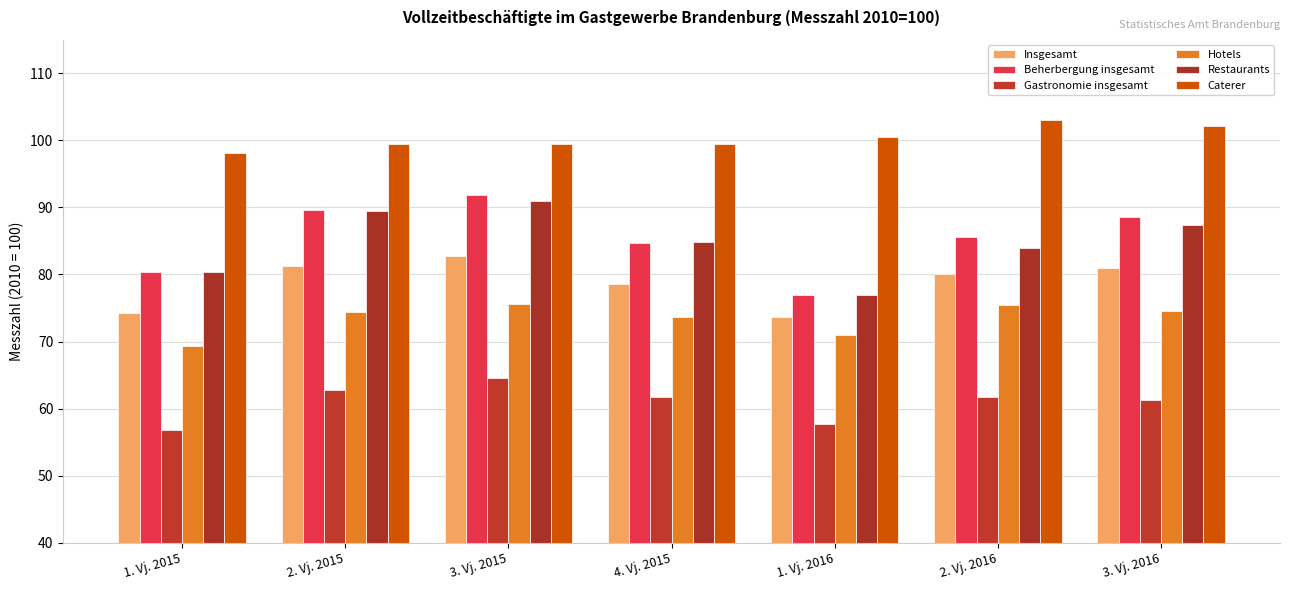

Rank the series by their maximum value, from lowest to highest.

Gastronomie insgesamt, Hotels, Insgesamt, Restaurants, Beherbergung insgesamt, Caterer